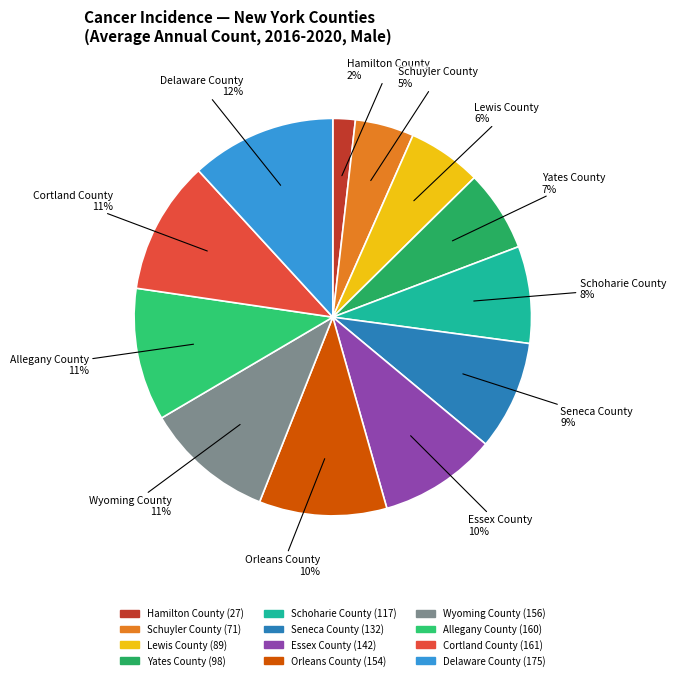

Combined, do Schoharie County and Delaware County account for over 50%?

No